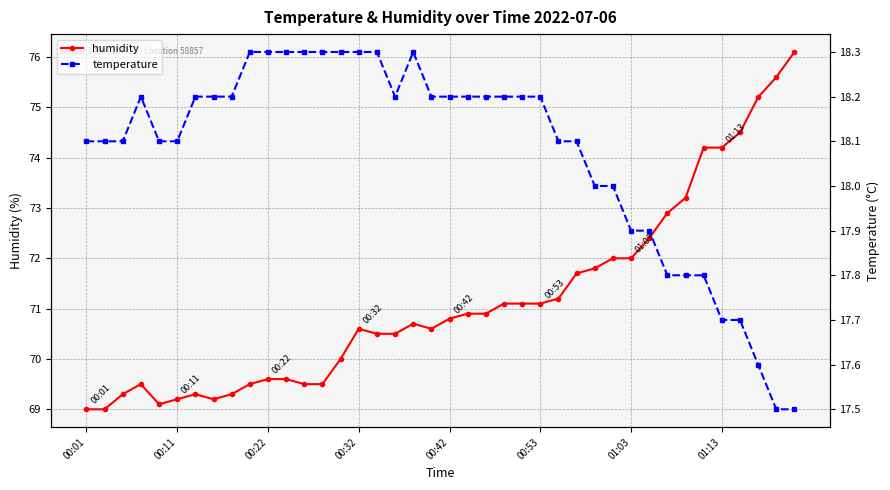

Which series has the widest spread of values?

humidity